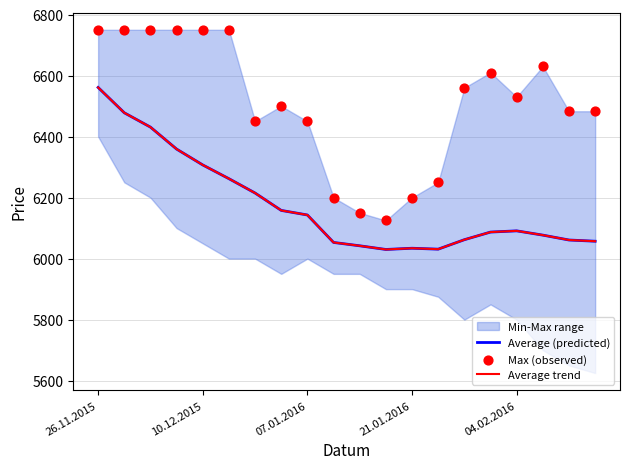

Which series has the widest spread of Y values?

Max (observed)